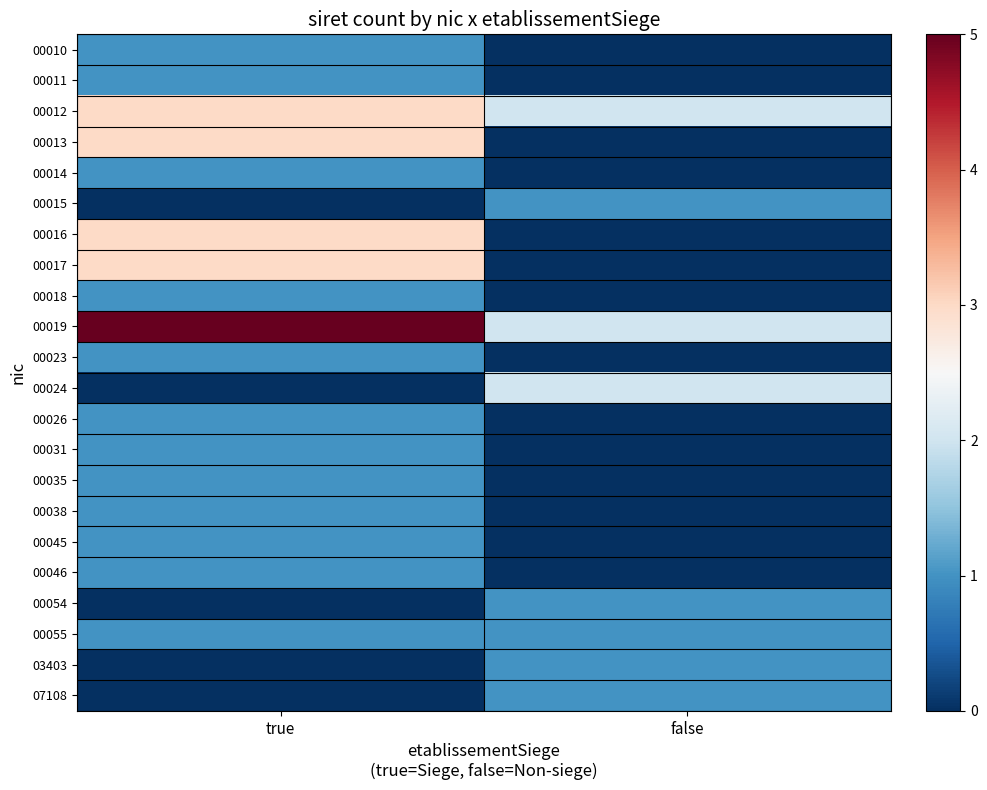

At how many categories does at least one series exceed 1?

2